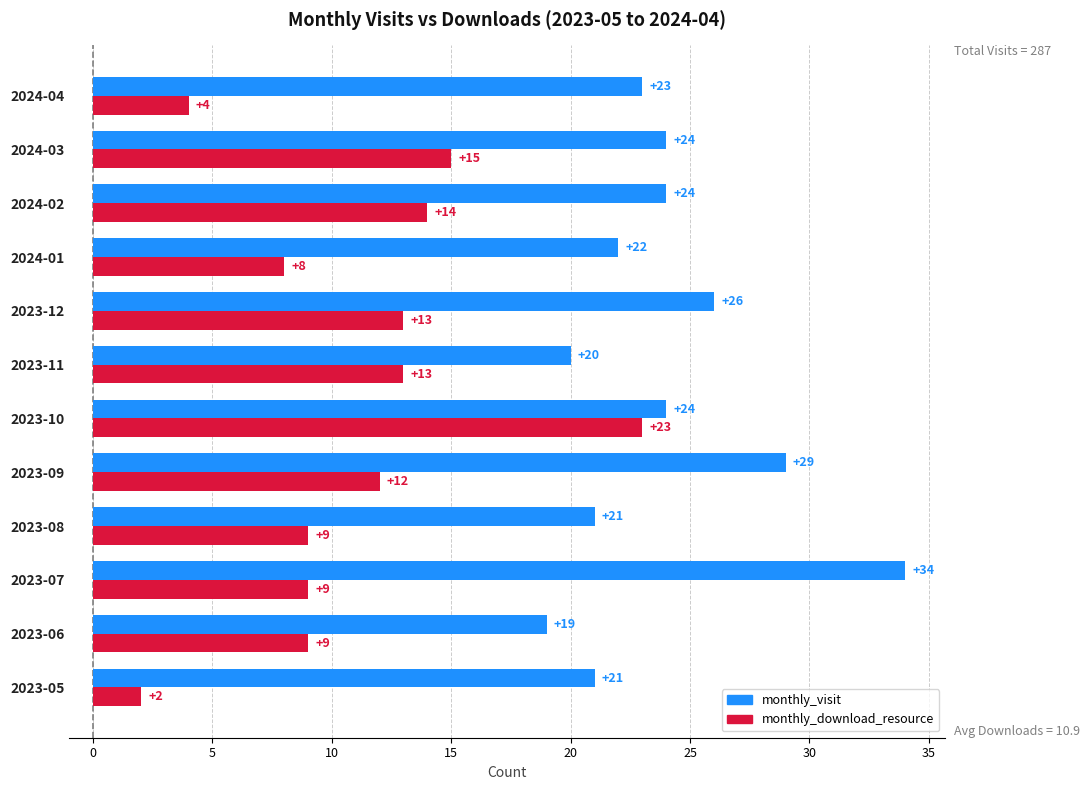

How many data points does each series have?

12